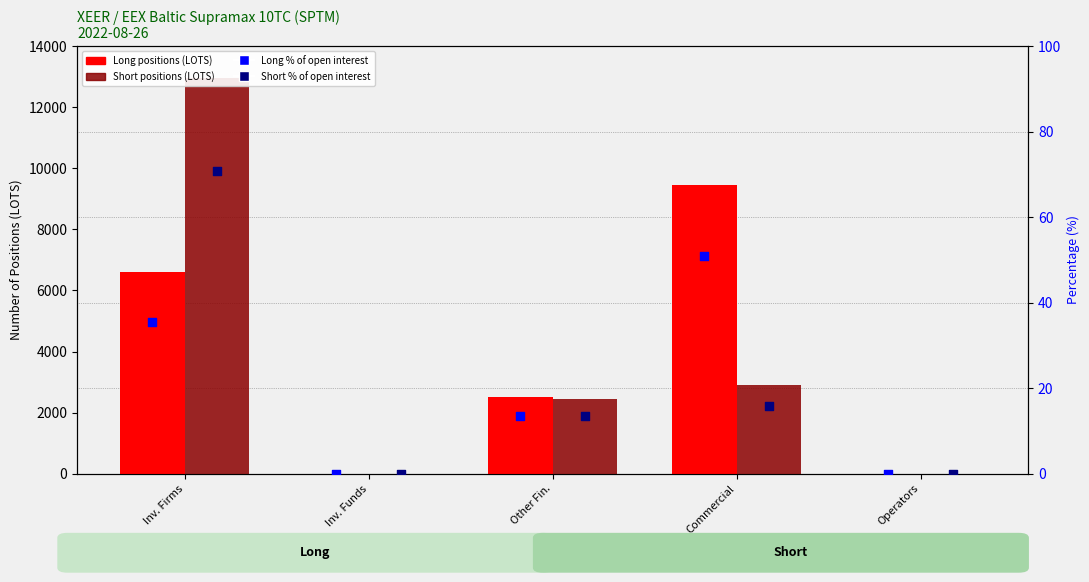

What are all the series names shown in the legend?

Long positions, Short positions, Long % of open interest, Short % of open interest